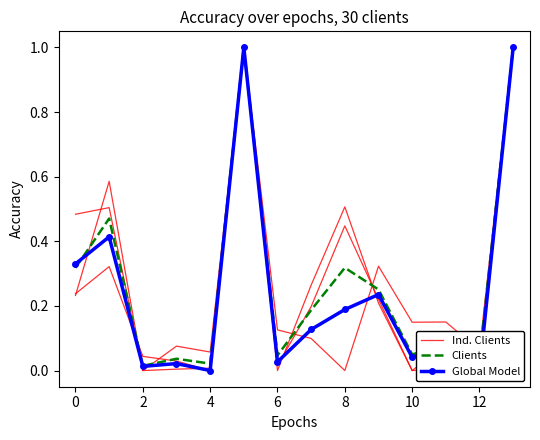

The Clients series shows 0.1 at 6. True or false?

False